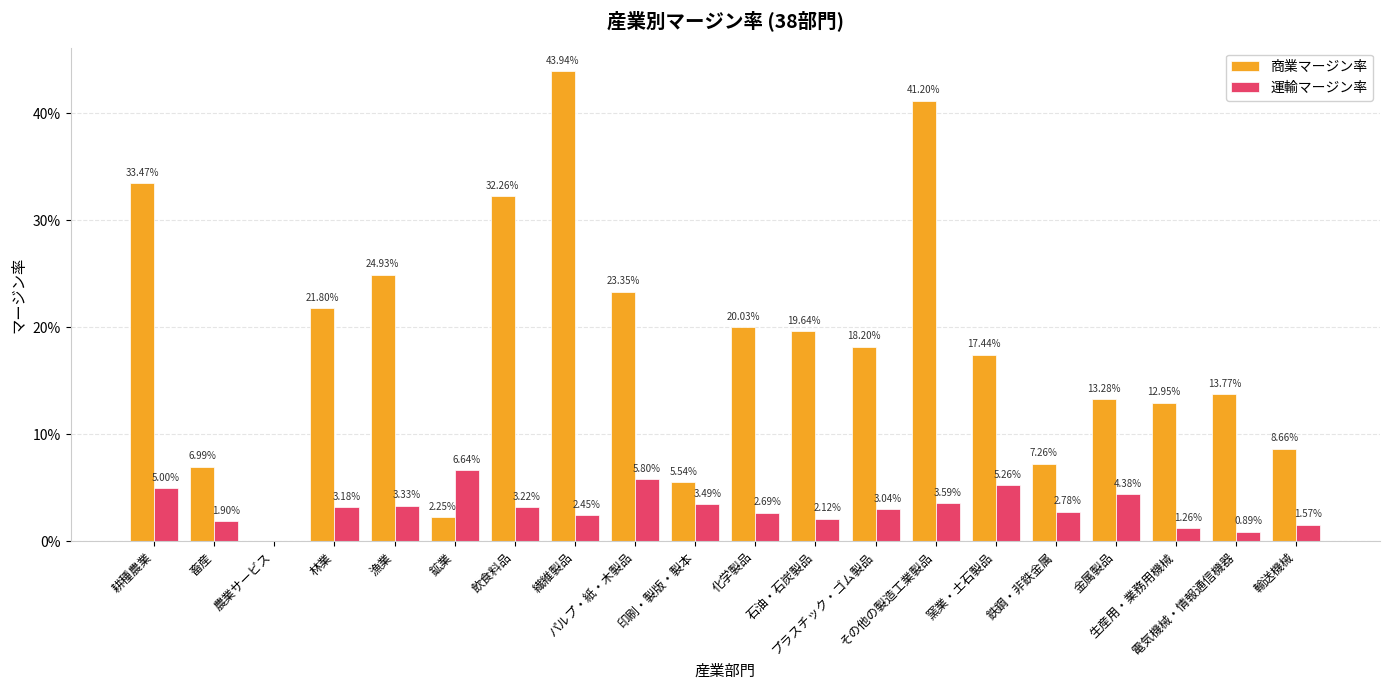

Are the bars horizontal?

No